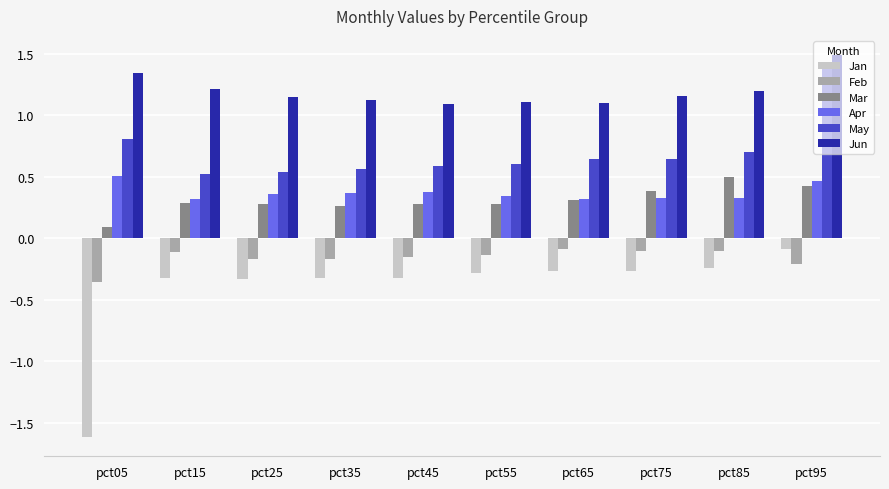

Which series has the largest total across all categories?

Jun